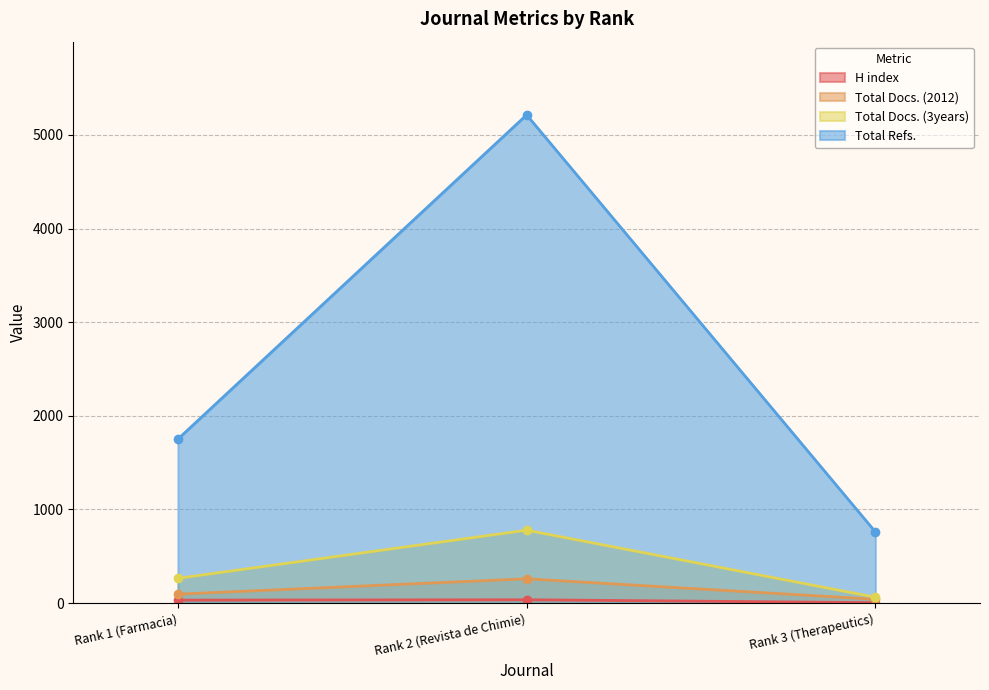

At which label does H index reach its minimum?

Rank 3 (Therapeutics)